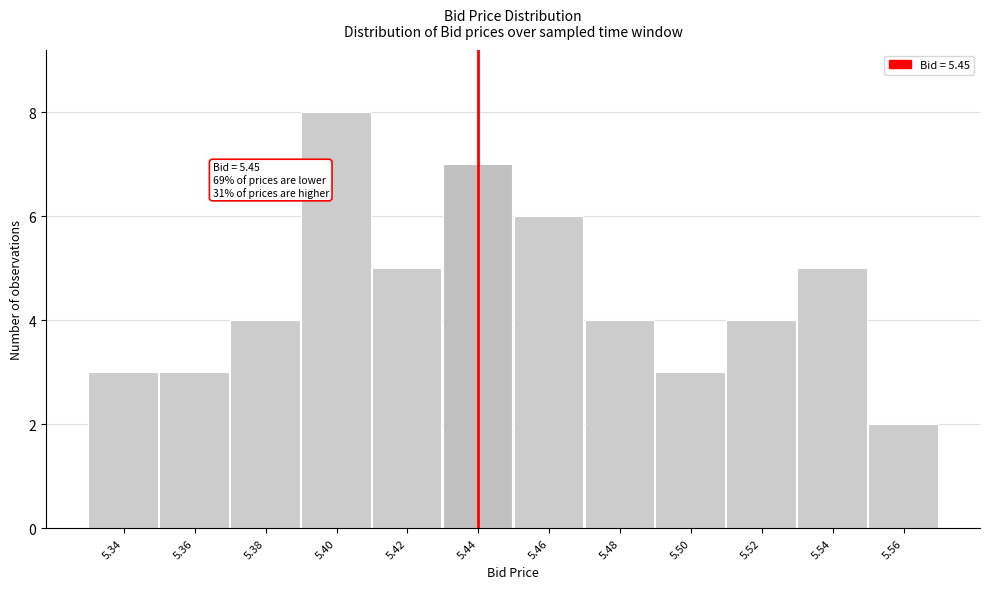

Reading right to left, what are all the values shown in this chart?

5.56=2	5.54=5	5.52=4	5.50=3	5.48=4	5.46=6	5.44=7	5.42=5	5.40=8	5.38=4	5.36=3	5.34=3